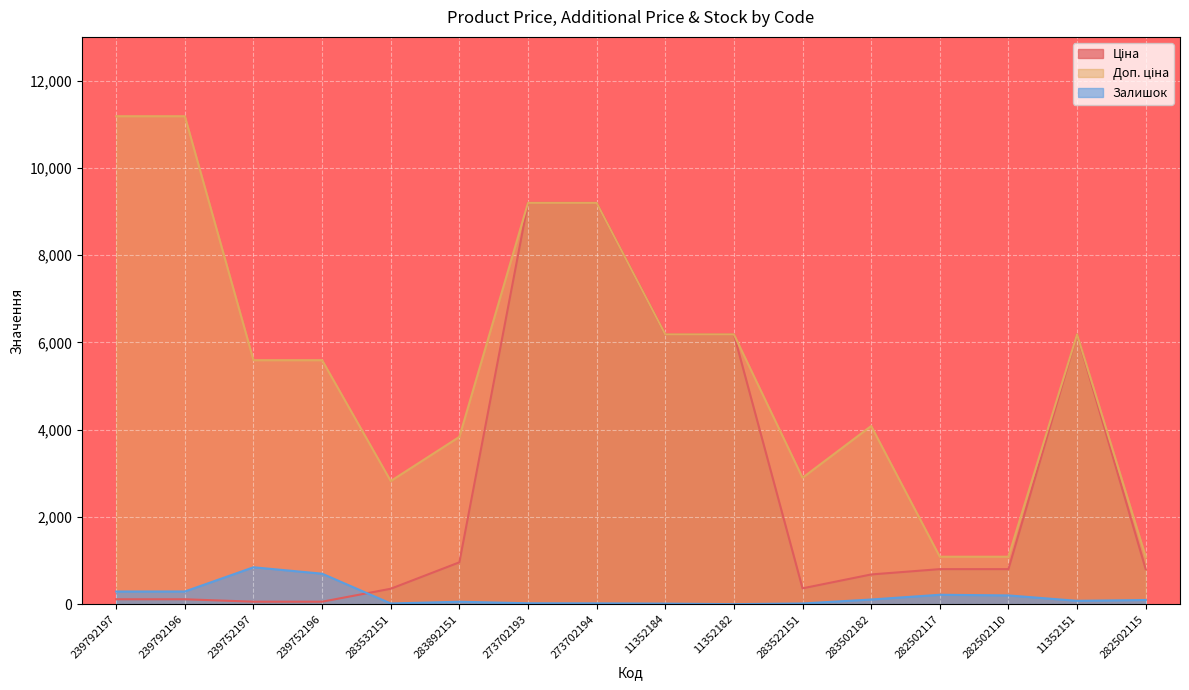

Which series has the largest range (max minus min)?

Доп. ціна